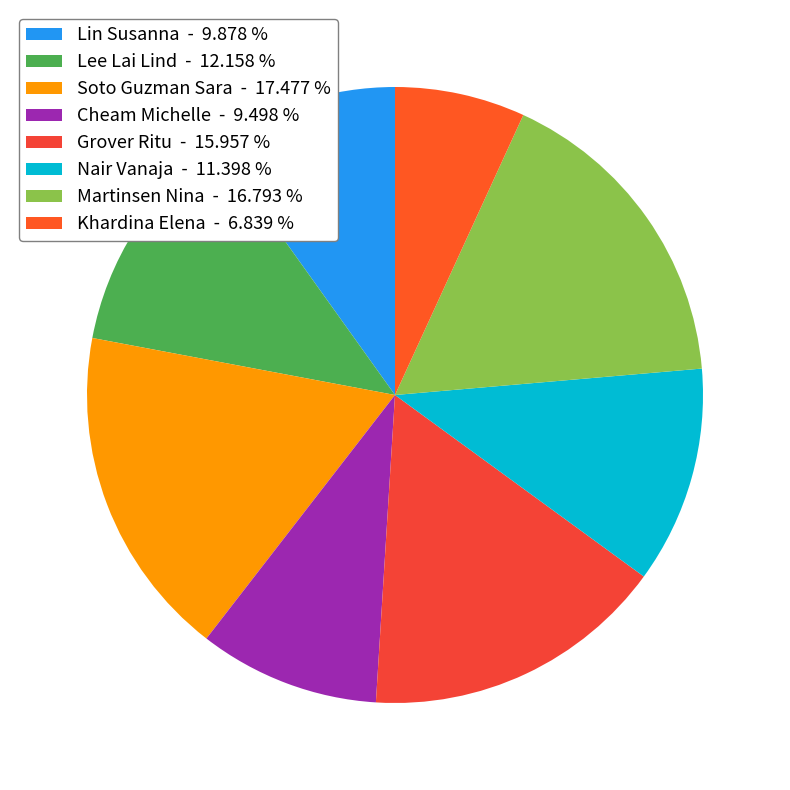

Is it true that Soto Guzman Sara is 7% of the pie?

False